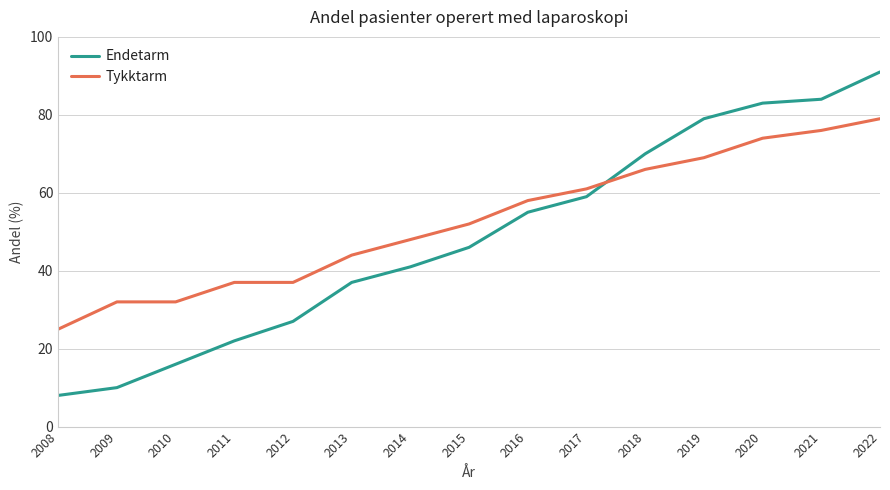

What is the approximate value of Tykktarm at 2022, to the nearest 10?

80